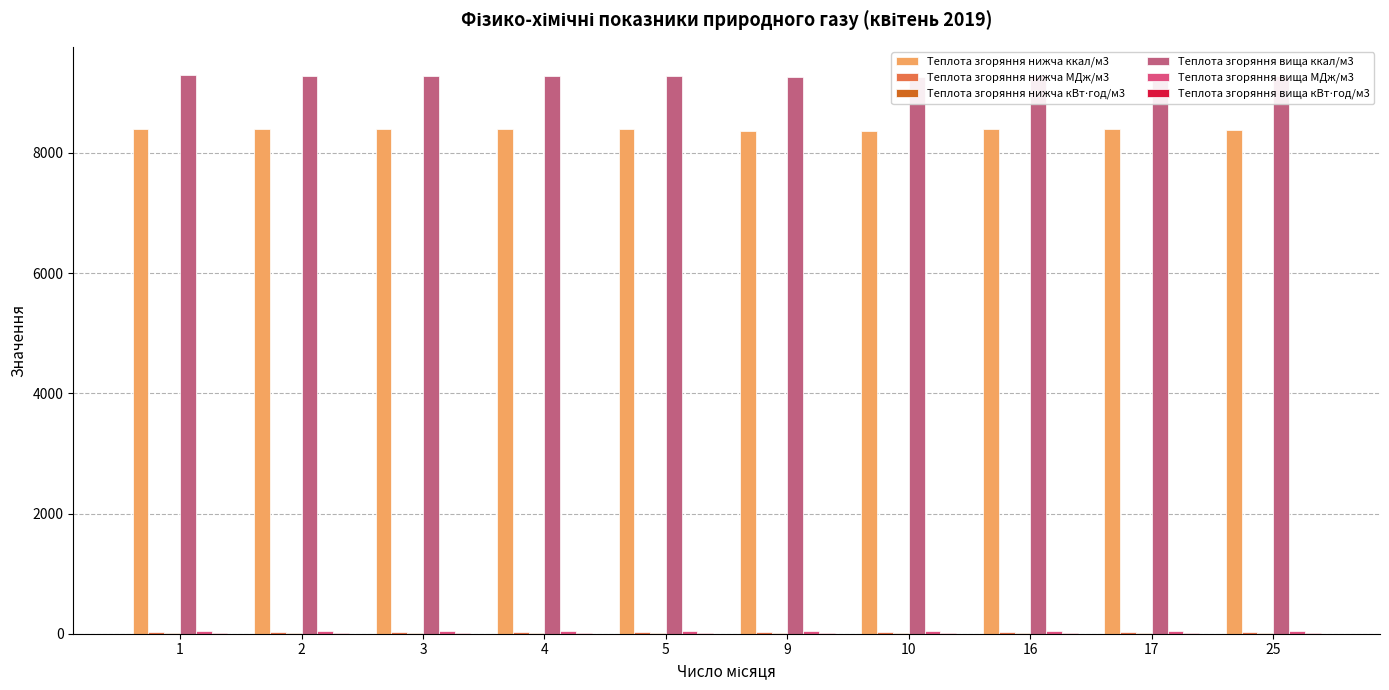

Is the value of Теплота згоряння нижча ккал/м3 at 4 greater than the value of Теплота згоряння вища МДж/м3 at 1?

Yes